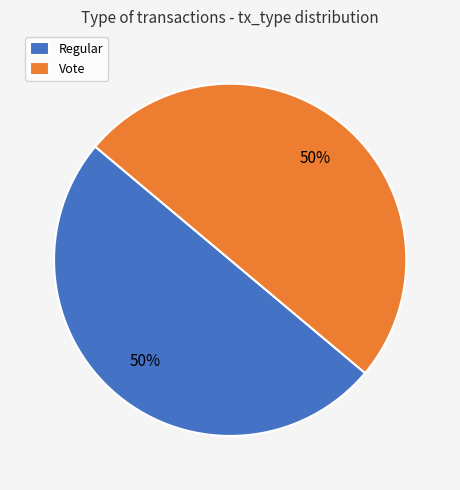

How many slices are in this pie chart?

2